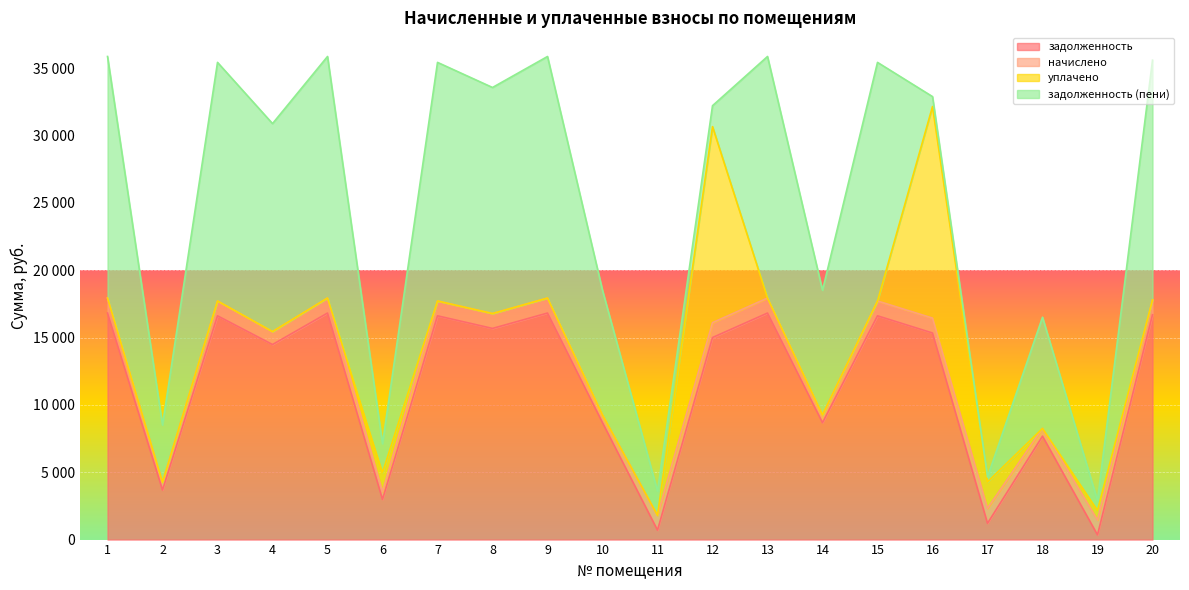

Rank the categories by задолженность value from lowest to highest.

19, 11, 17, 6, 2, 18, 10, 14, 4, 12, 16, 8, 3, 7, 15, 20, 1, 5, 9, 13